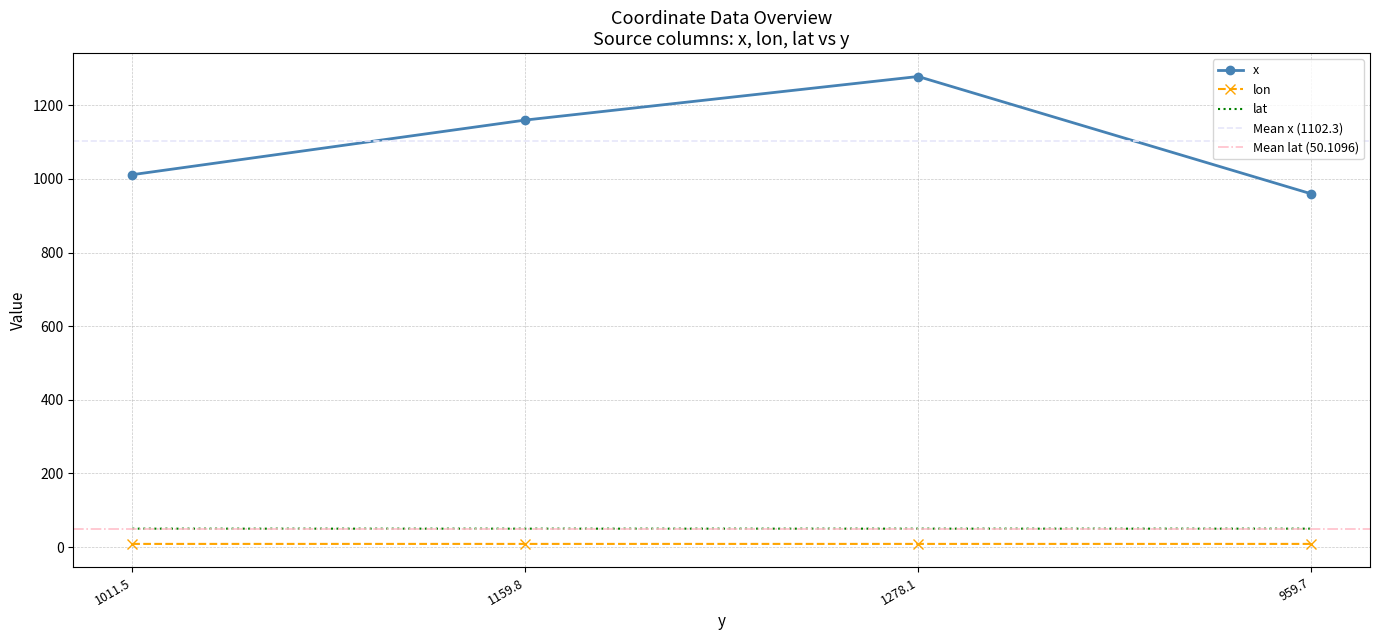

What is the value of the x point at the 2nd from the left?

1159.8